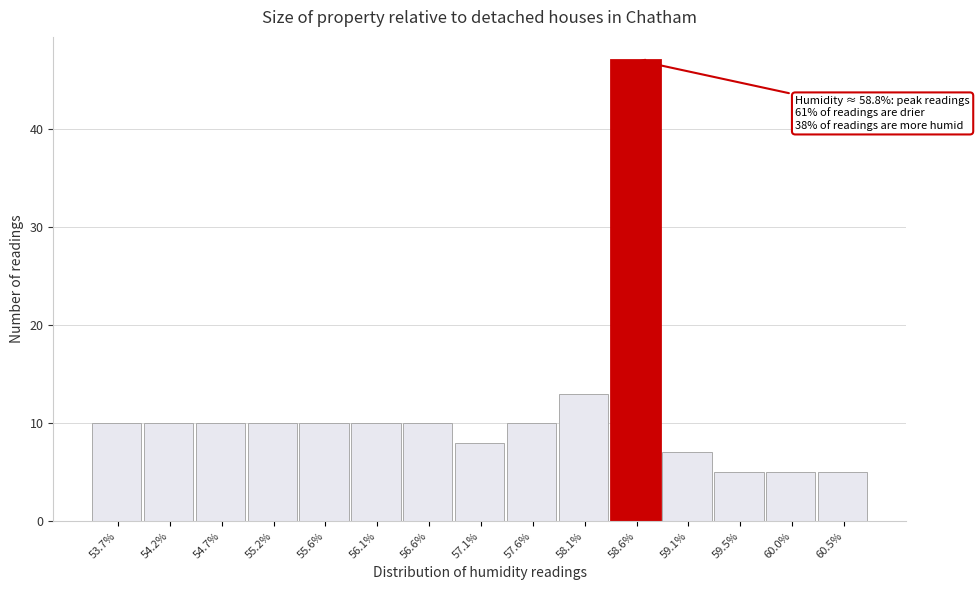

Reading left to right, transcribe all the data shown in this chart.

10	10	10	10	10	10	10	8	10	13	47	7	5	5	5